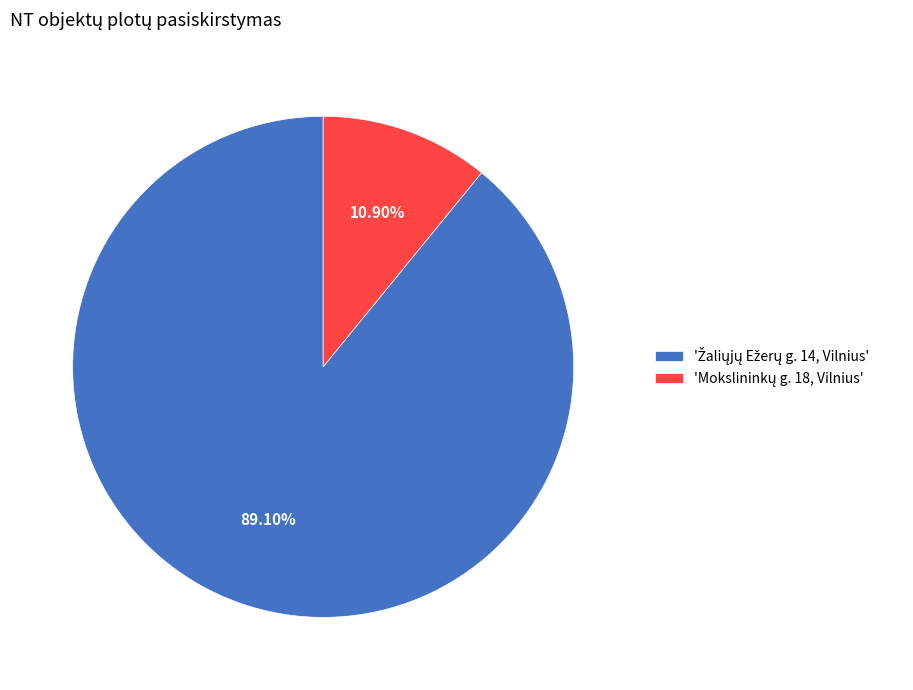

Does any single category account for the majority?

Yes